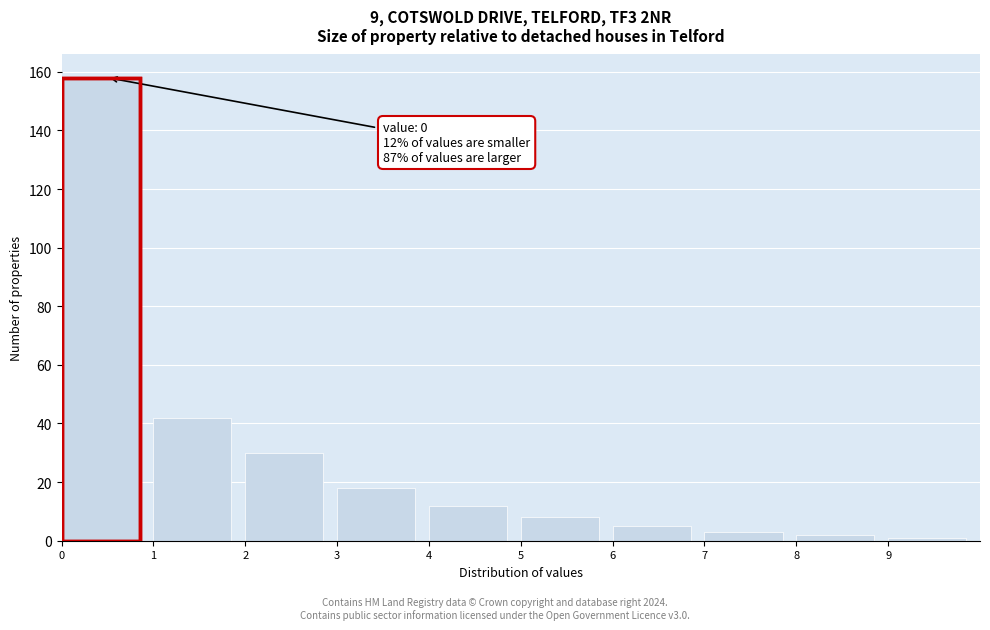

Which range on the x-axis has the tallest bar?

0 to 1